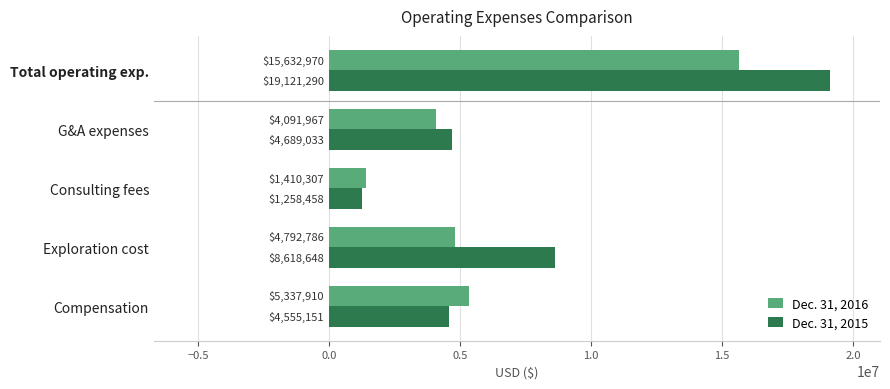

What is the difference between the second highest and second lowest values in the Dec. 31, 2016 series?

1245943